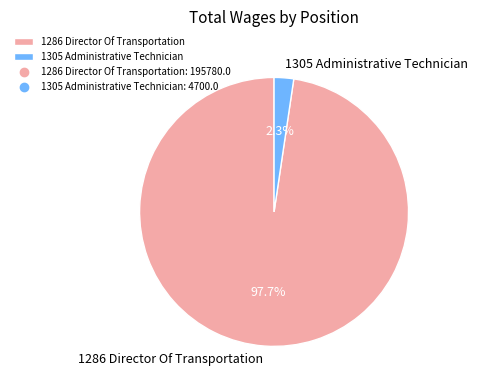

How many segments does this pie chart have?

2